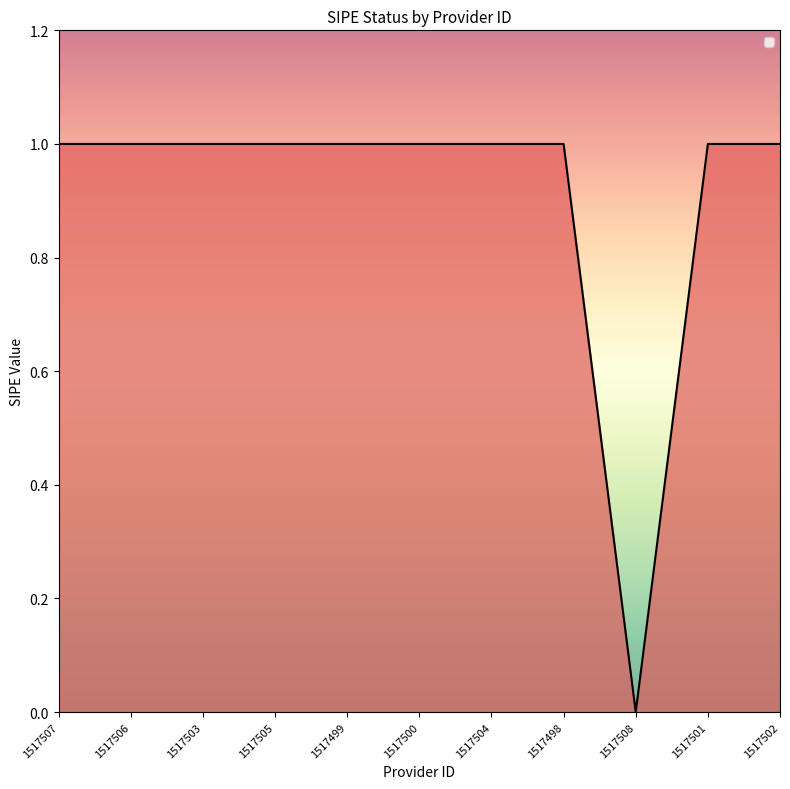

What is the sum of the values at 1517508 and 1517498?

1